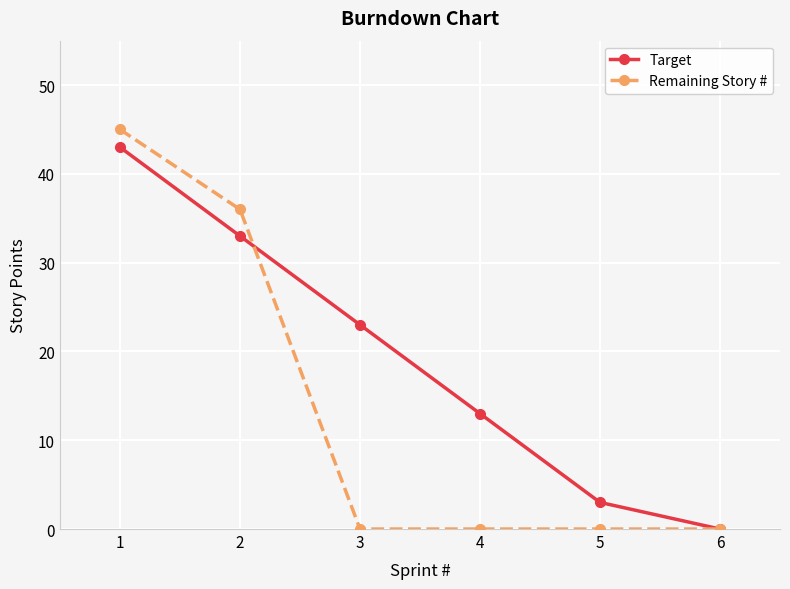

Rank the series by their average value, from lowest to highest.

Remaining Story #, Target